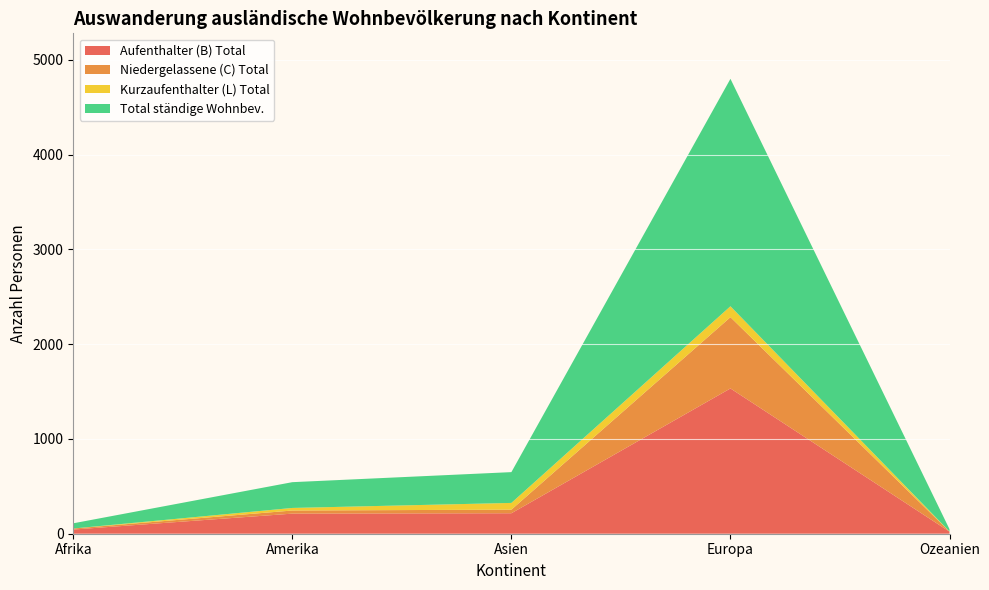

Reading left to right, what are all the values shown in this chart?

Aufenthalter (B) Total: 44	212	216	1533	22
Niedergelassene (C) Total: 11	33	38	752	1
Kurzaufenthalter (L) Total: 0	27	71	115	1
Total ständige Wohnbev.: 55	272	325	2400	24